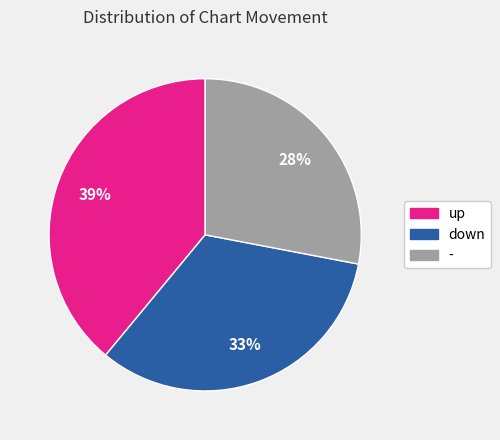

Which has a higher value, up or -?

up